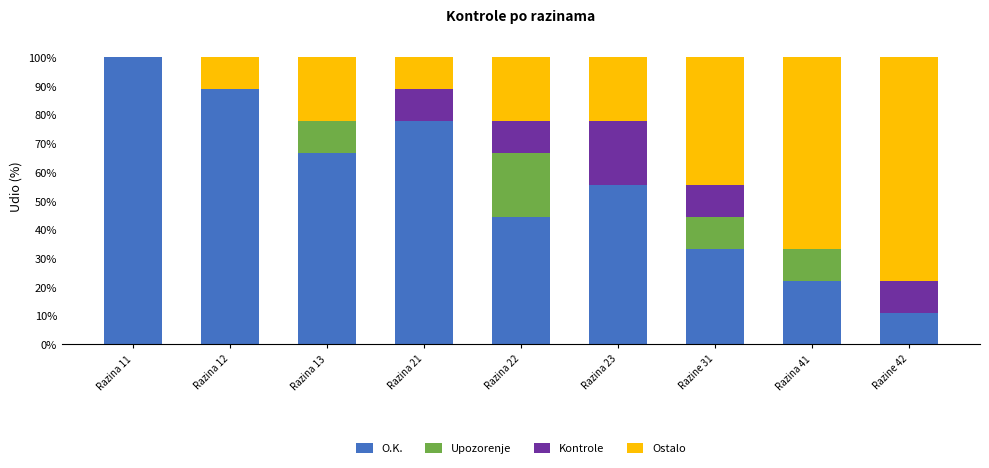

Is it true that O.K. equals 19.8 at Razine 31?

False